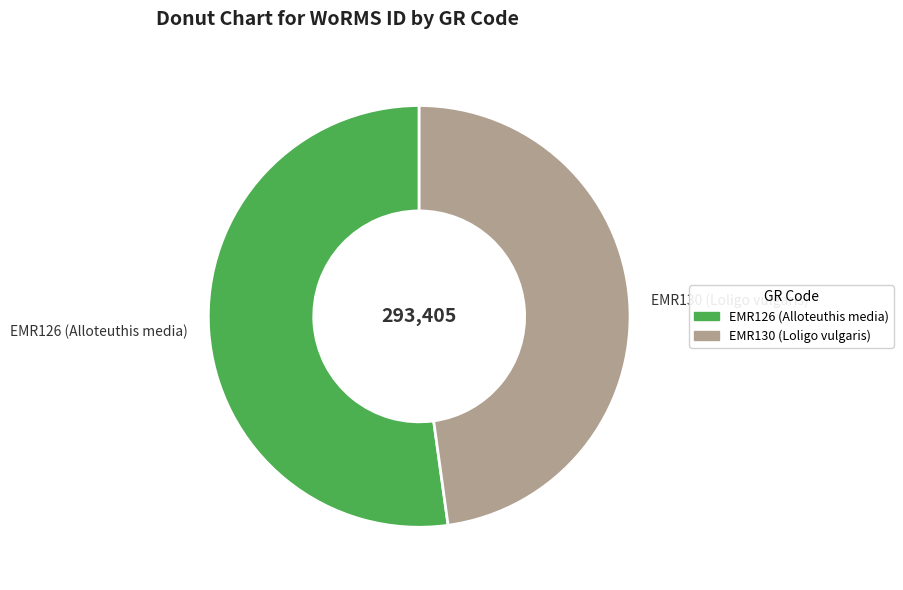

Combined, do EMR126 (Alloteuthis media) and EMR130 (Loligo vulgaris) account for over 50%?

Yes